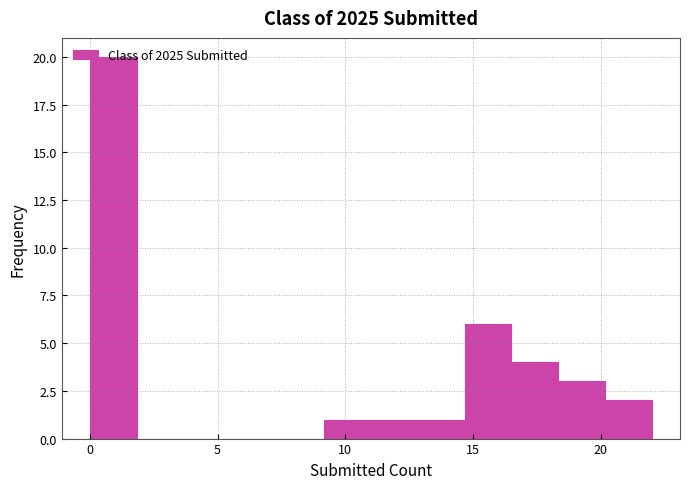

Read against the x-axis, roughly where is the centre of the tallest bar?

1.0